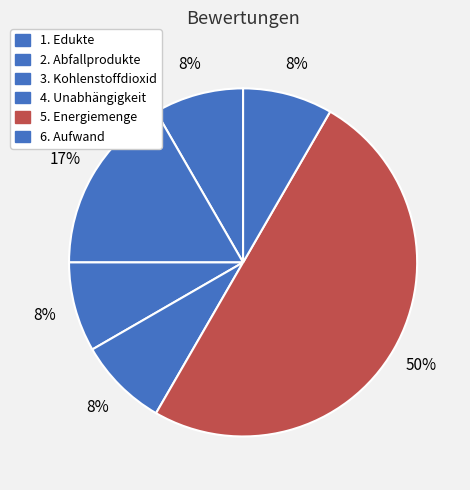

Rank the categories by value from lowest to highest.

1. Edukte, 3. Kohlenstoffdioxid, 4. Unabhängigkeit, 6. Aufwand, 2. Abfallprodukte, 5. Energiemenge